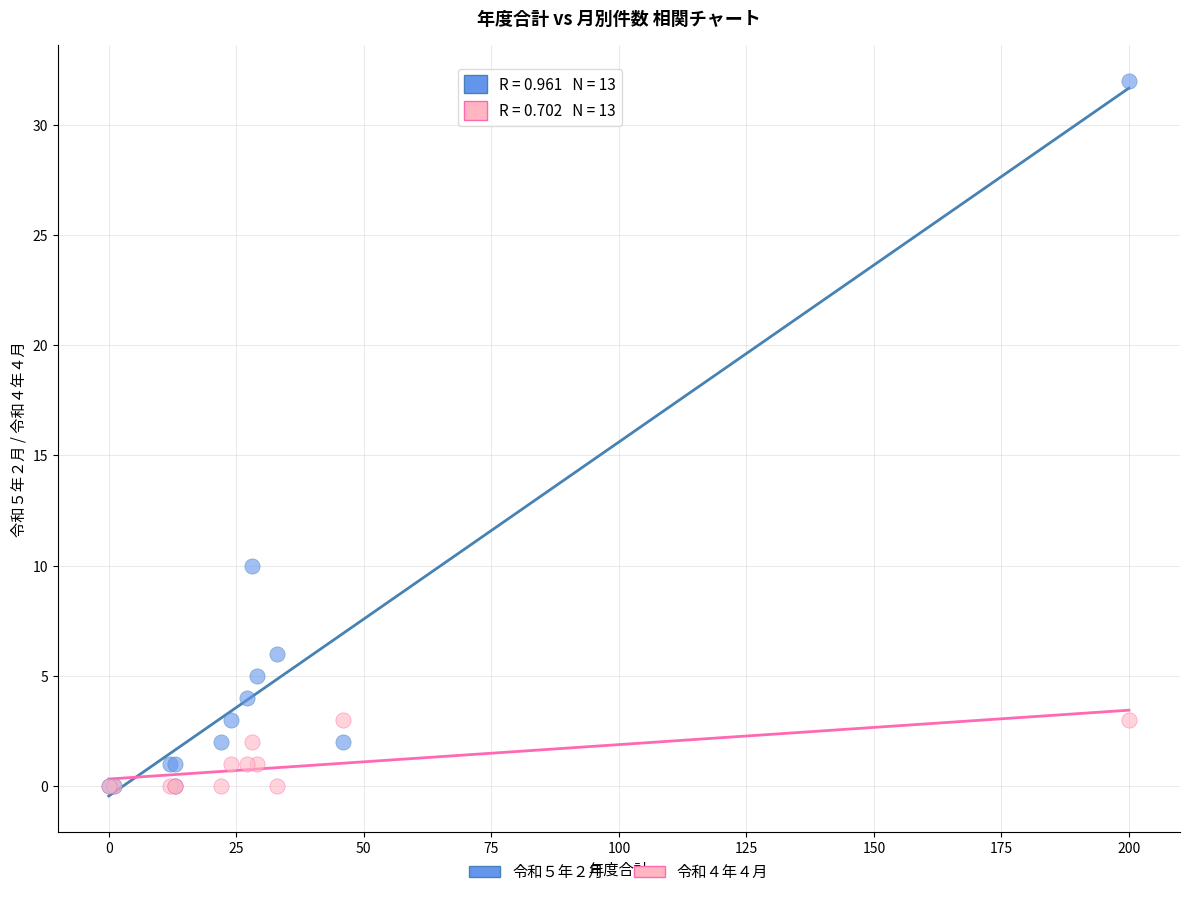

Across all series, what Y value is closest to 16?

10